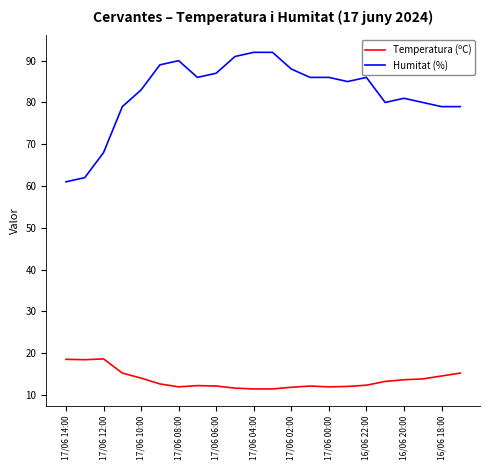

What is the maximum value for Temperatura (ºC)?

18.6